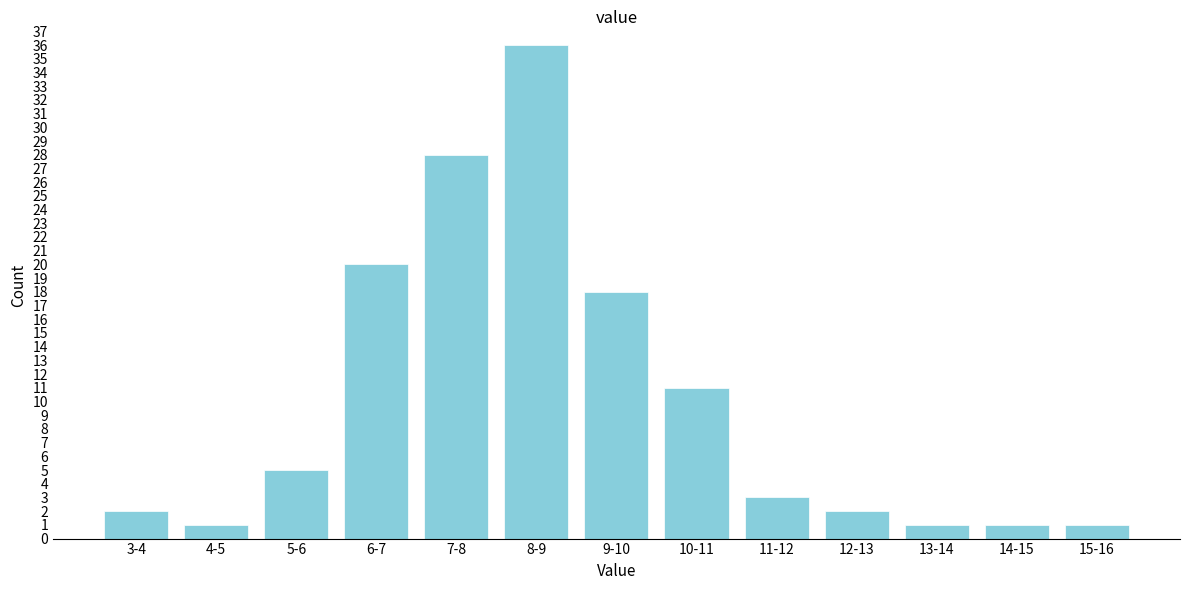

Reading right to left, list all the values displayed in this chart.

1	1	1	2	3	11	18	36	28	20	5	1	2